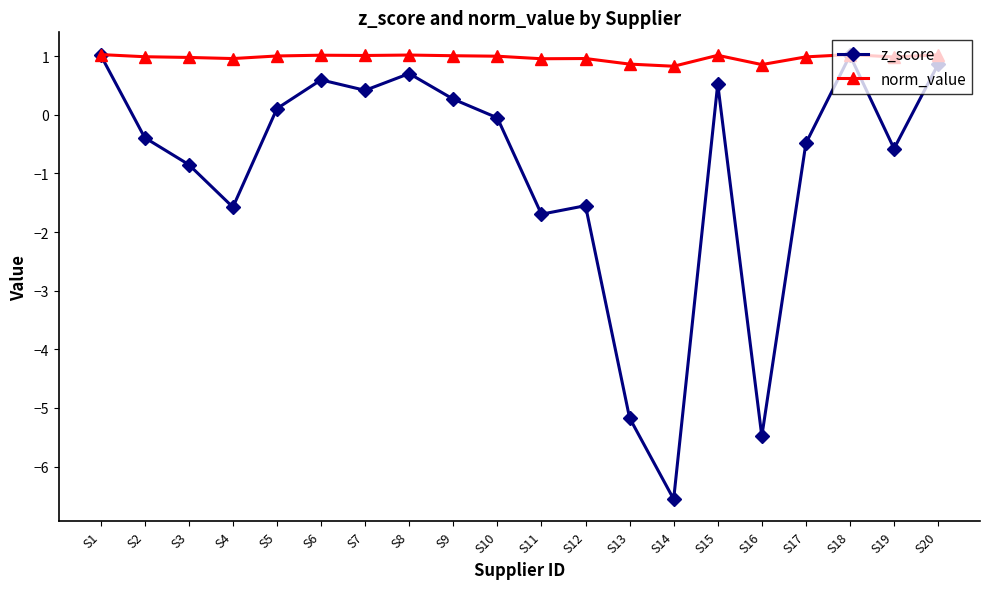

The value of norm_value at S14 is 0.8. True or false?

True